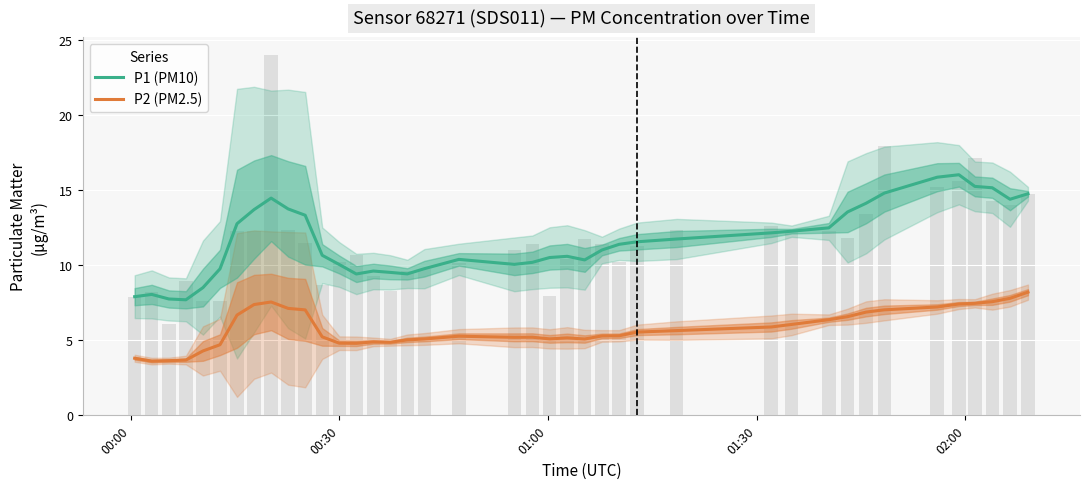

How many data points does each series have?

40